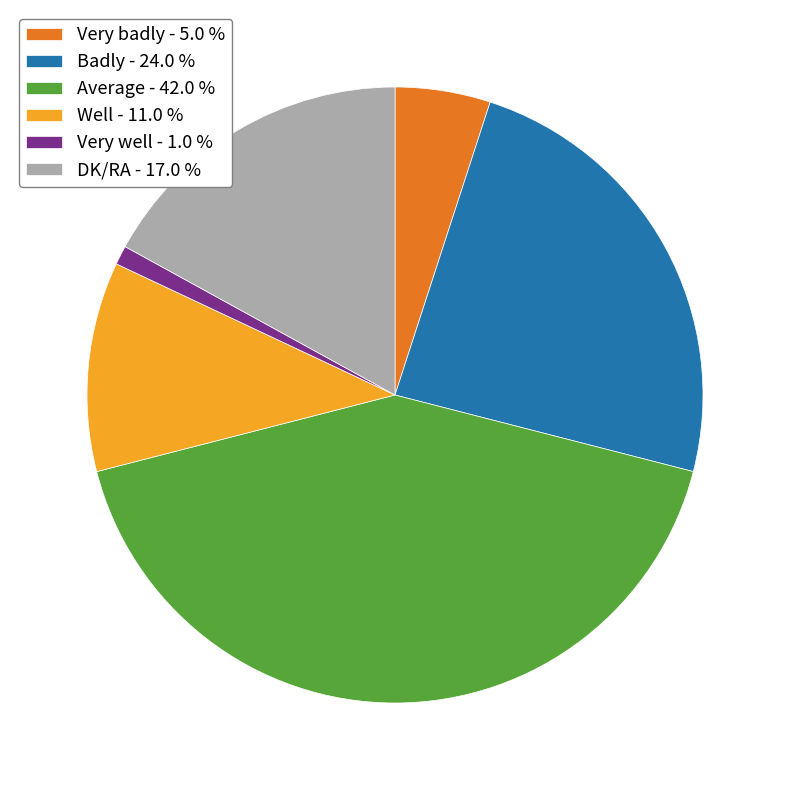

Does Very well represent more than half of the total?

No